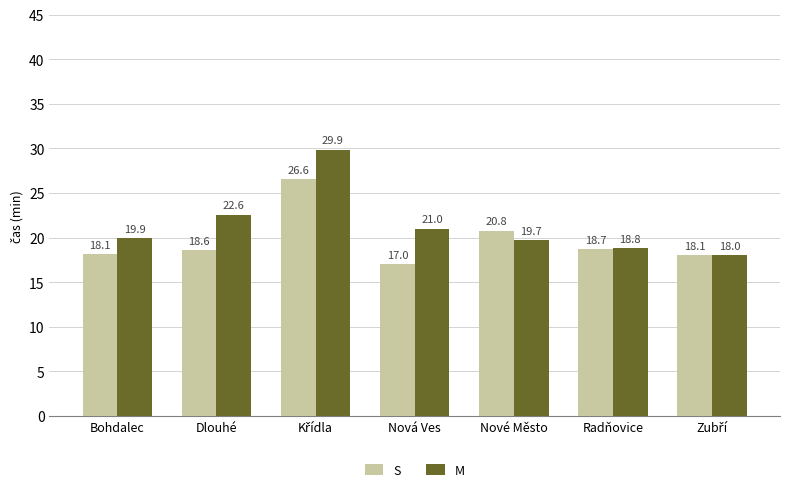

Which series has the largest range (max minus min)?

M